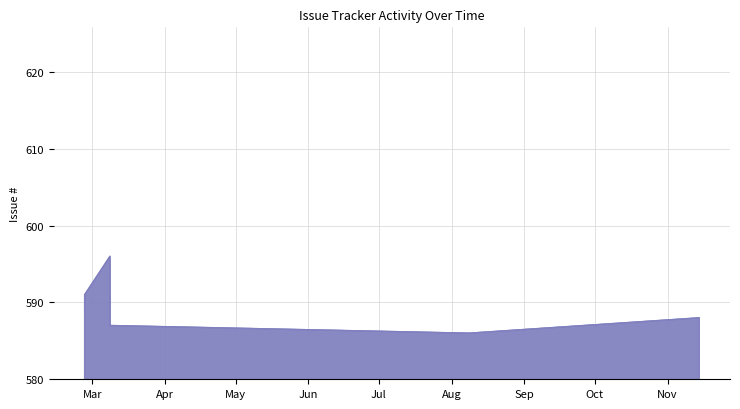

How many interior local peaks (higher than both neighbors) does the data have?

1